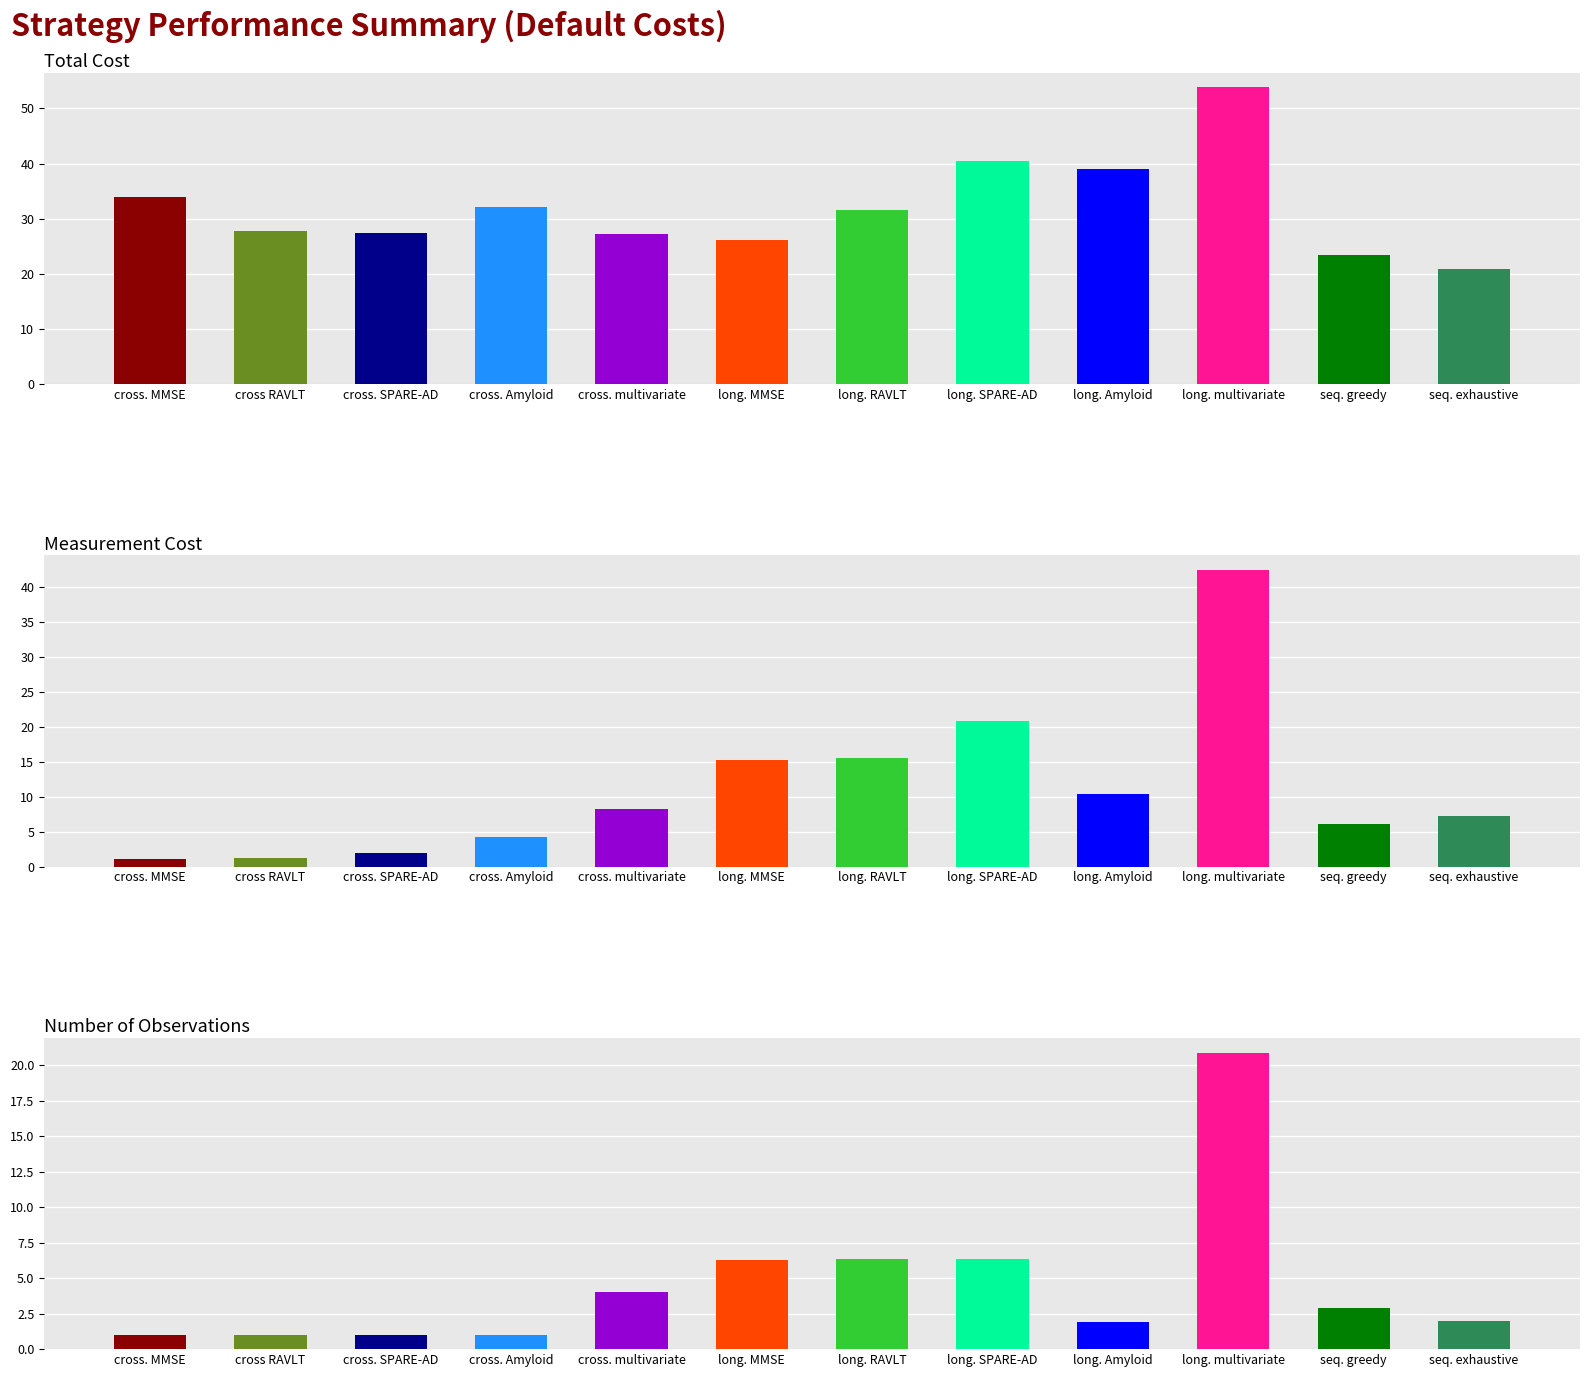

Are the bars grouped side by side (vs. stacked)?

Yes